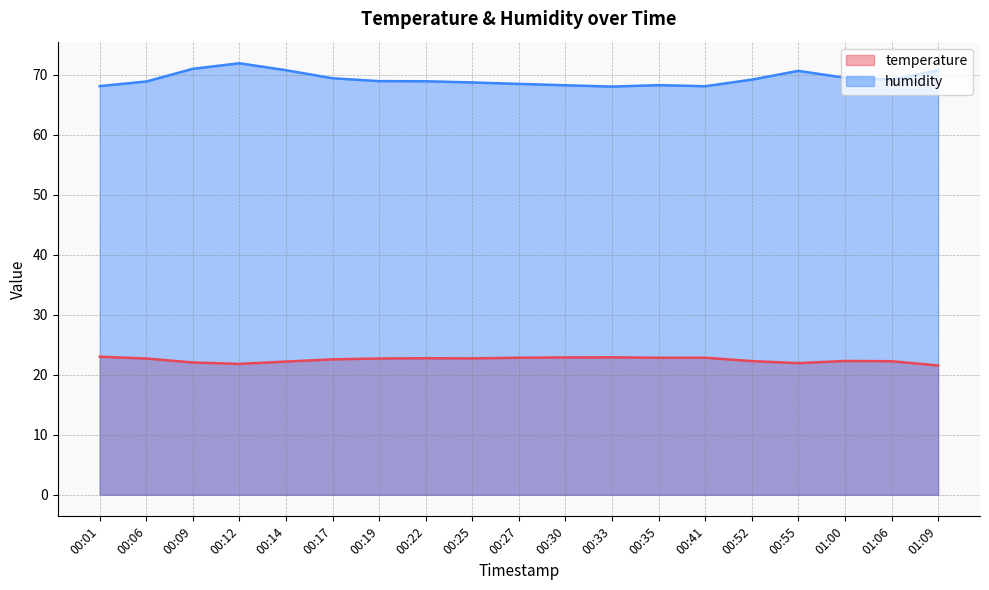

What is the lowest value of the temperature series?

21.5